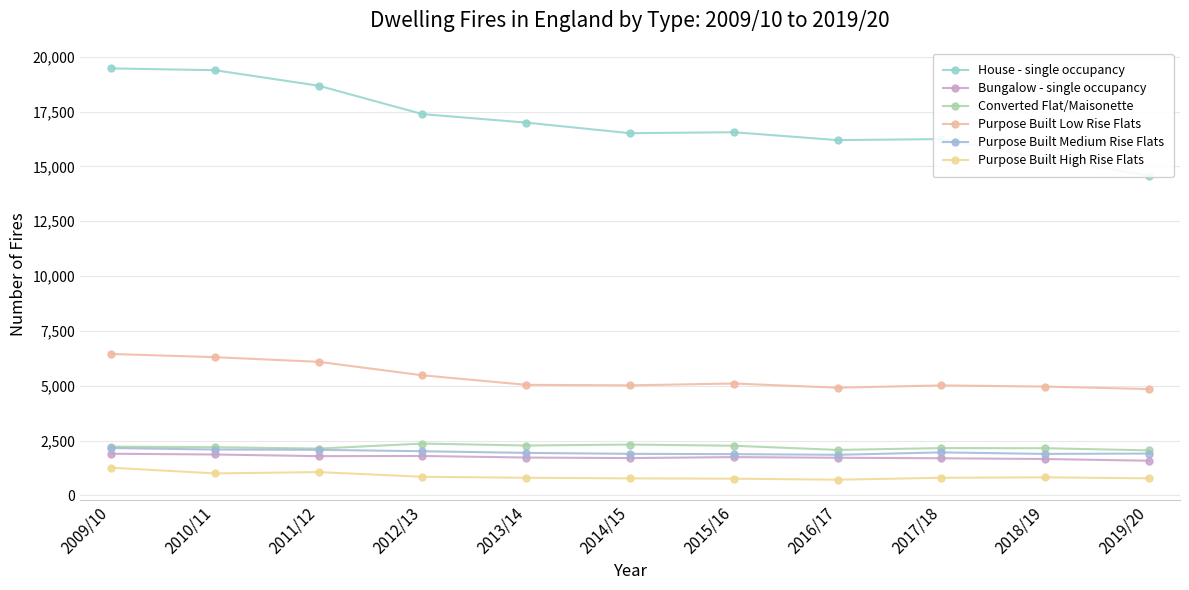

Reading right to left, what are all the values shown in this chart?

House - single occupancy: 14576	15363	16246	16199	16558	16514	16996	17384	18678	19387	19469
Bungalow - single occupancy: 1578	1656	1690	1713	1743	1698	1723	1794	1787	1862	1896
Converted Flat/Maisonette: 2050	2148	2153	2071	2261	2315	2271	2360	2132	2195	2221
Purpose Built Low Rise Flats: 4845	4959	5013	4907	5099	5016	5039	5473	6088	6300	6447
Purpose Built Medium Rise Flats: 1905	1889	1958	1848	1878	1892	1935	2011	2075	2088	2156
Purpose Built High Rise Flats: 775	821	800	713	760	773	801	845	1060	999	1261